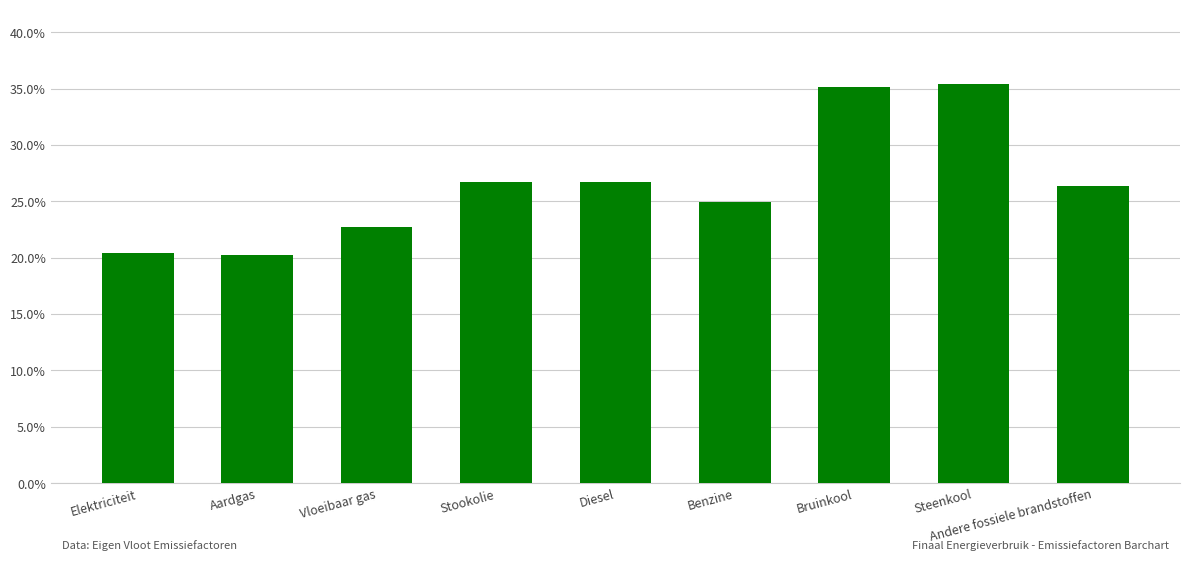

Does the chart contain any negative values?

No